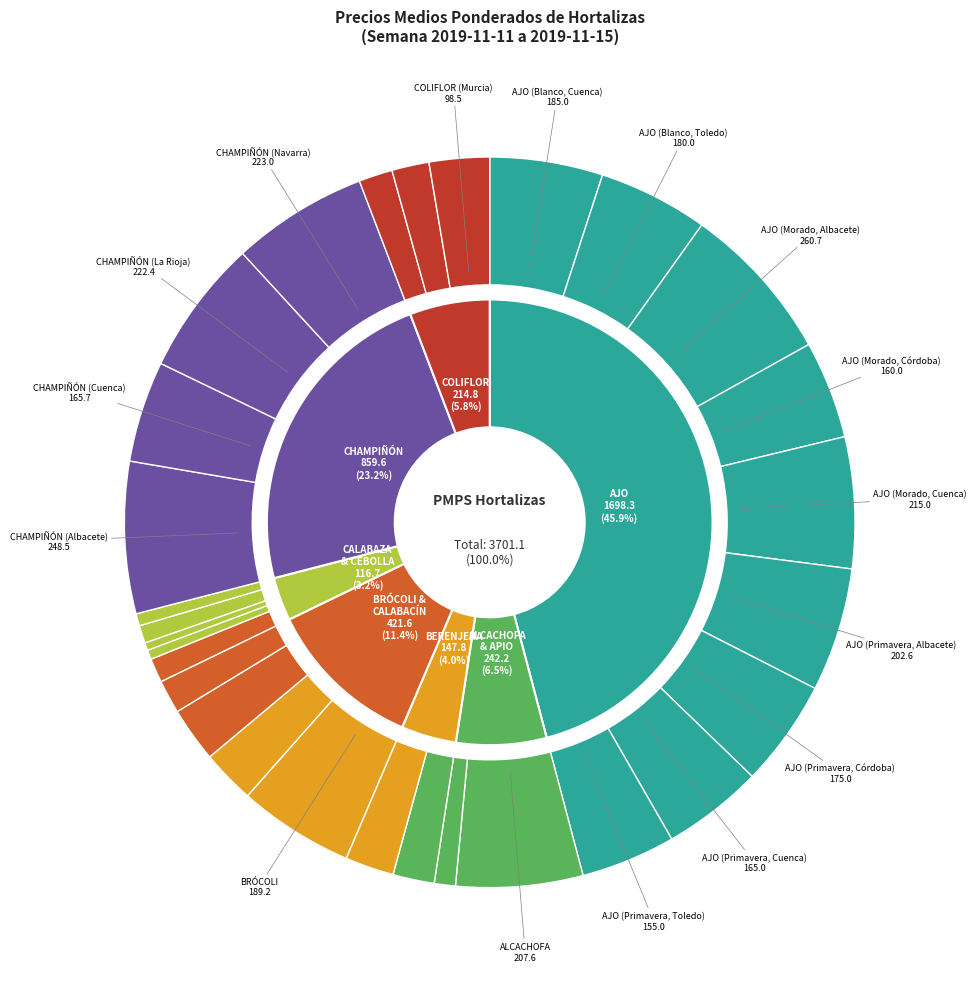

Rank the categories by value from lowest to highest.

CEBOLLA (Ávila), CEBOLLA (Albacete), CEBOLLA (Toledo), CEBOLLA (Cuenca), APIO, CALABAZA, CALABACÍN (Murcia), COLIFLOR (La Rioja), COLIFLOR (Málaga), BERENJENA (Almería), BERENJENA (Málaga), CALABACÍN (Almería), CALABACÍN (Málaga), COLIFLOR (Murcia), AJO (Primavera, Toledo), AJO (Morado, Córdoba), AJO (Primavera, Cuenca), CHAMPIÑÓN (Cuenca), AJO (Primavera, Córdoba), AJO (Blanco, Toledo), AJO (Blanco, Cuenca), BRÓCOLI, AJO (Primavera, Albacete), ALCACHOFA, AJO (Morado, Cuenca), CHAMPIÑÓN (La Rioja), CHAMPIÑÓN (Navarra), CHAMPIÑÓN (Albacete), AJO (Morado, Albacete)